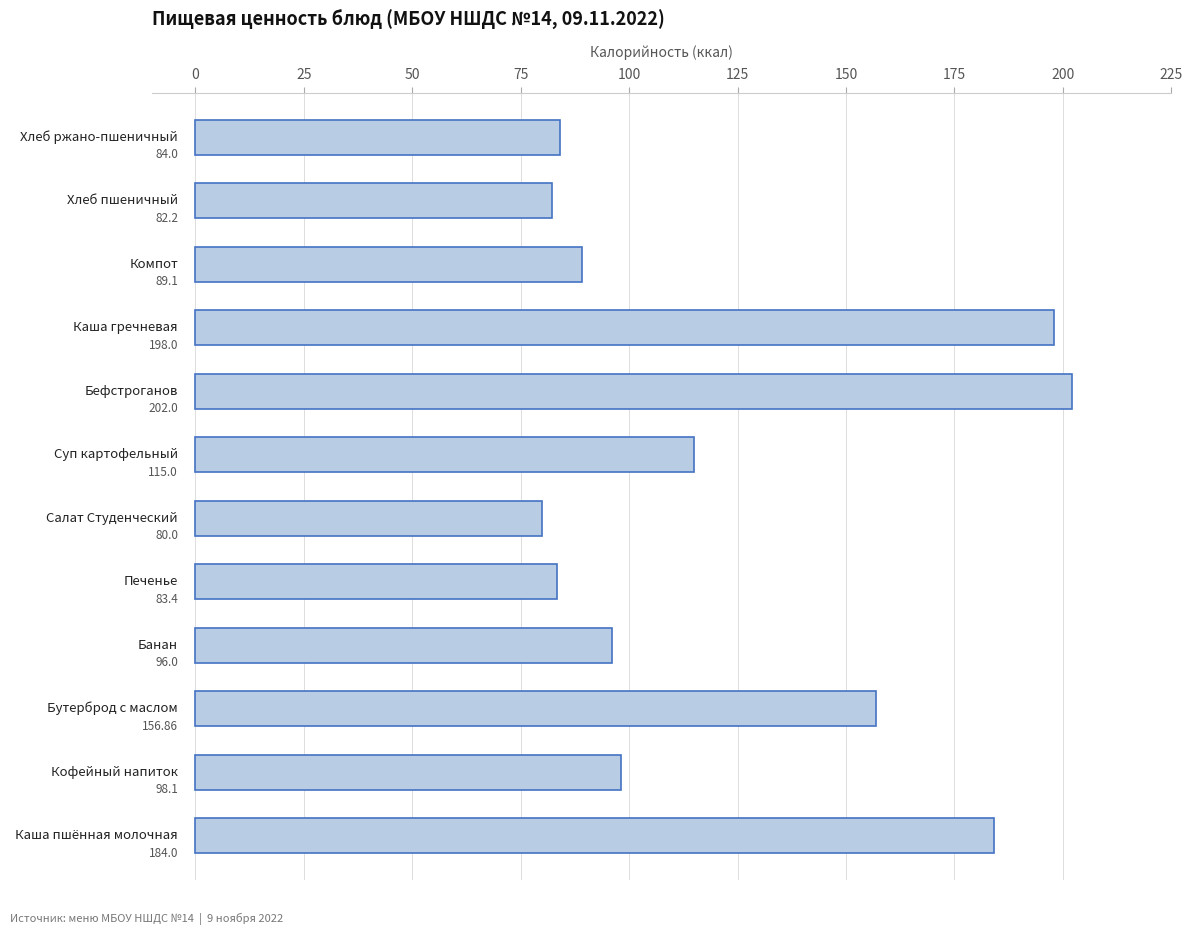

What is the difference between the maximum and second lowest values?

119.8